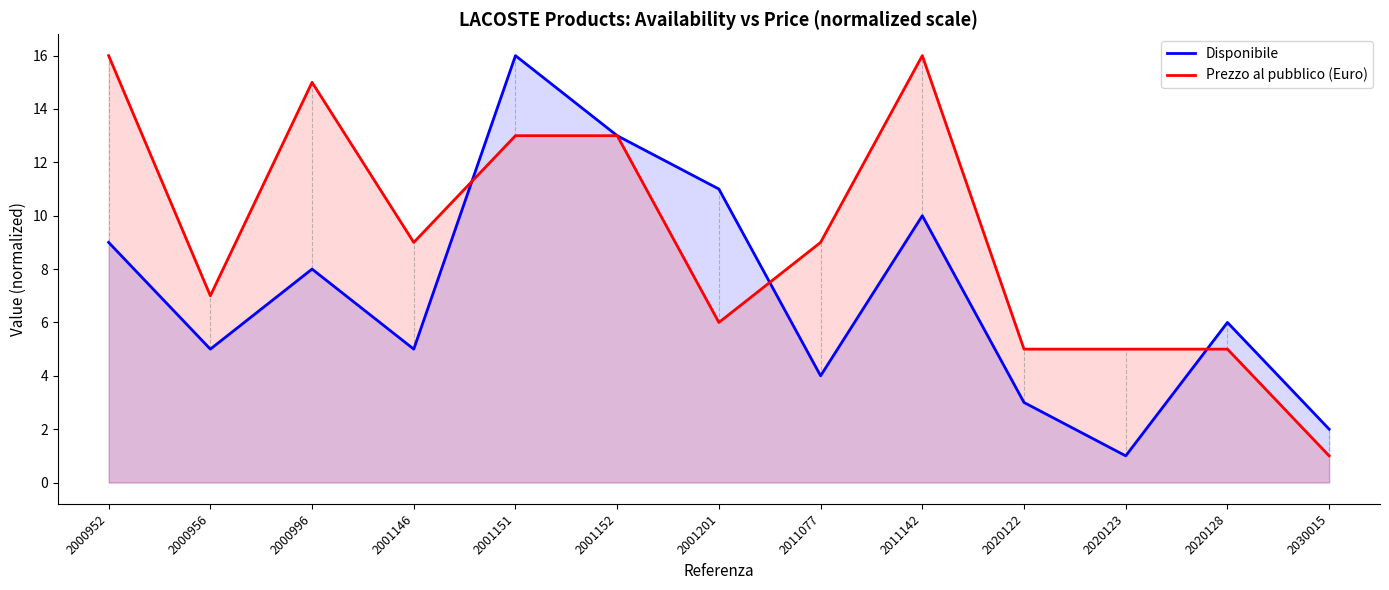

What is the average value of the Prezzo al pubblico (Euro) series?

9